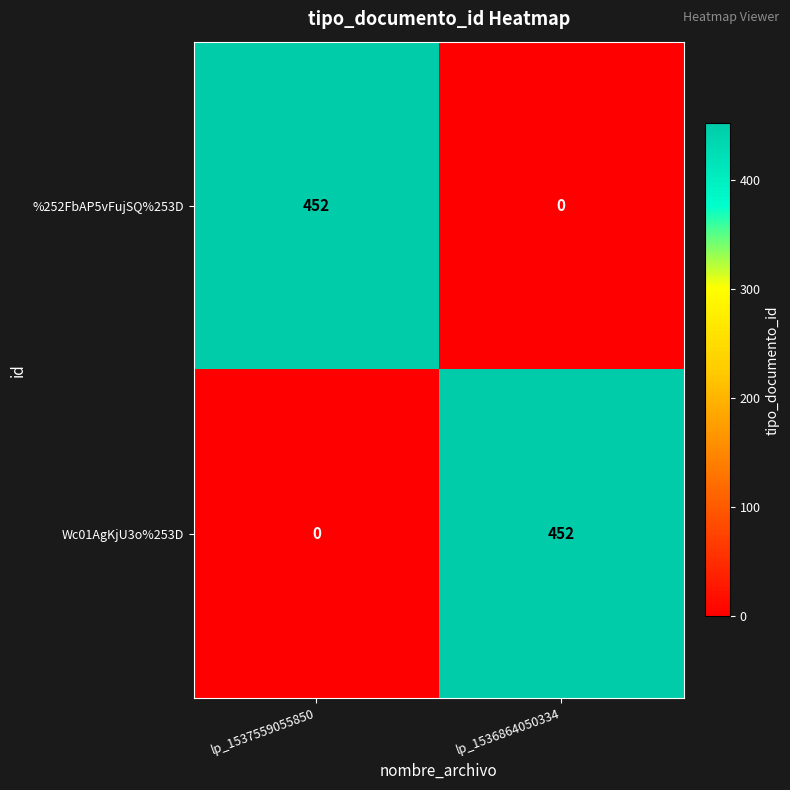

What is the sum of the Wc01AgKjU3o%253D values at lp_1536864050334 and lp_1537559055850?

452